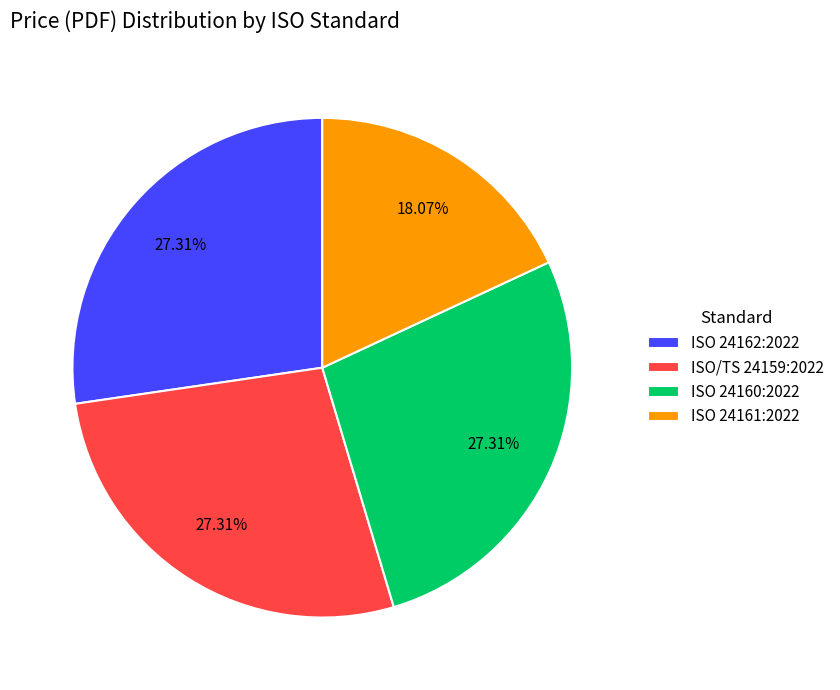

Is it true that ISO/TS 24159:2022 is 35% of the pie?

False